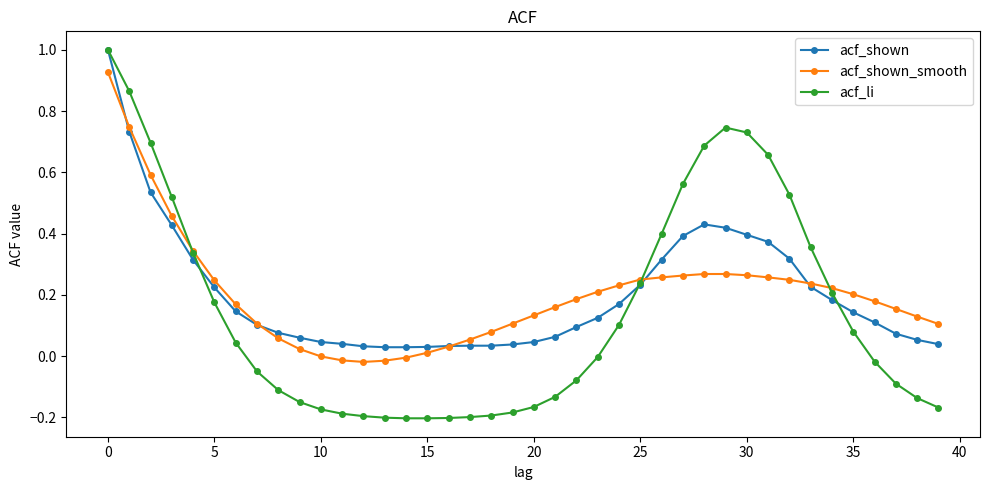

Which series has the largest range (max minus min)?

acf_li